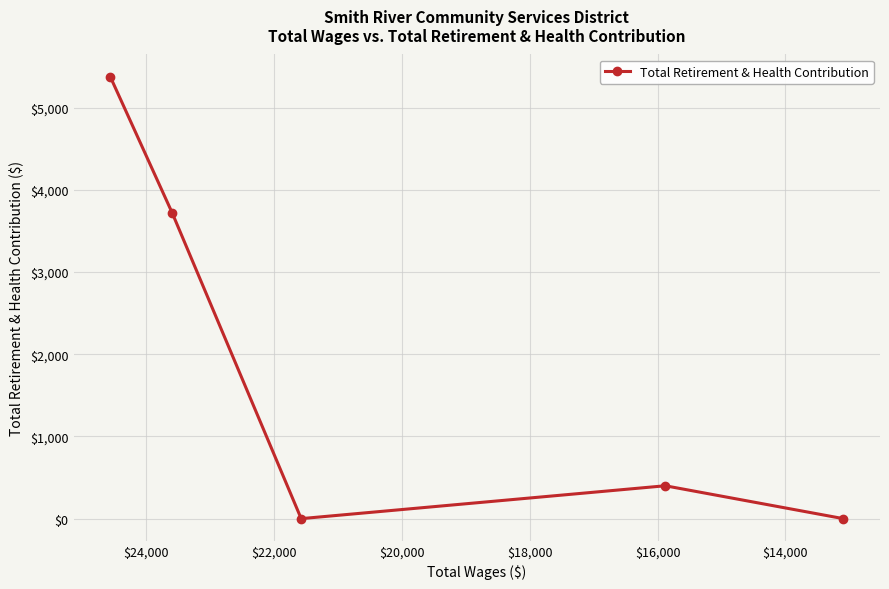

What is the change in value from $16,000 to $18,000?

+400